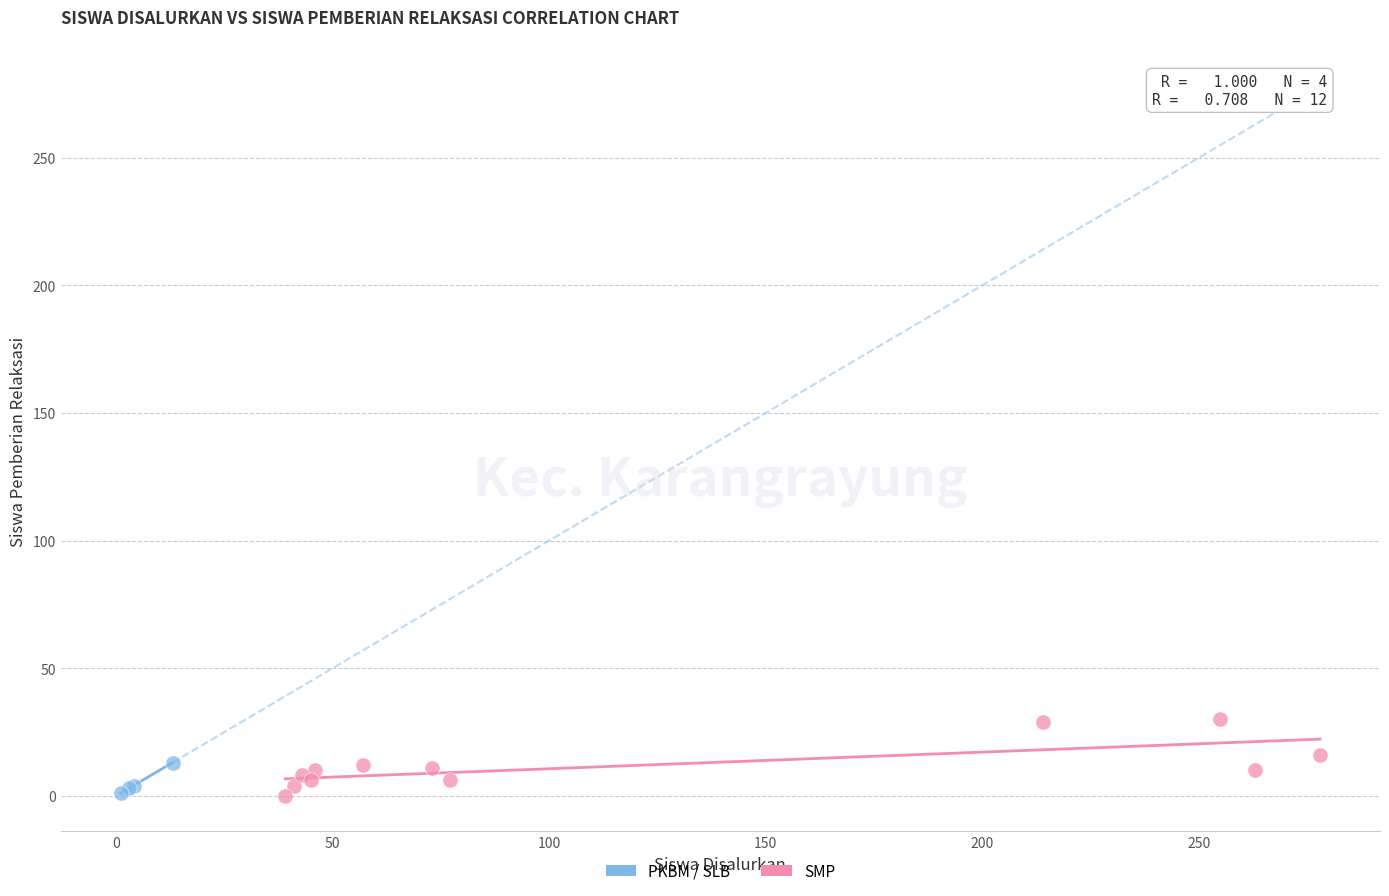

Which series reaches the maximum Y coordinate?

SMP